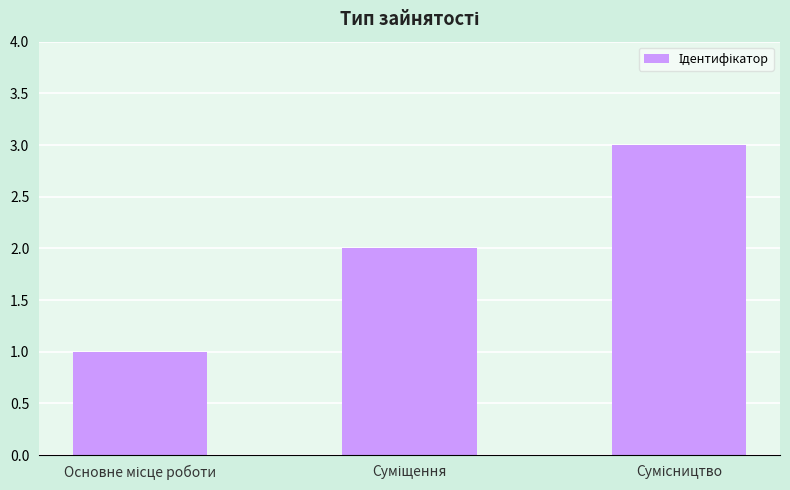

What is the greatest value displayed?

3